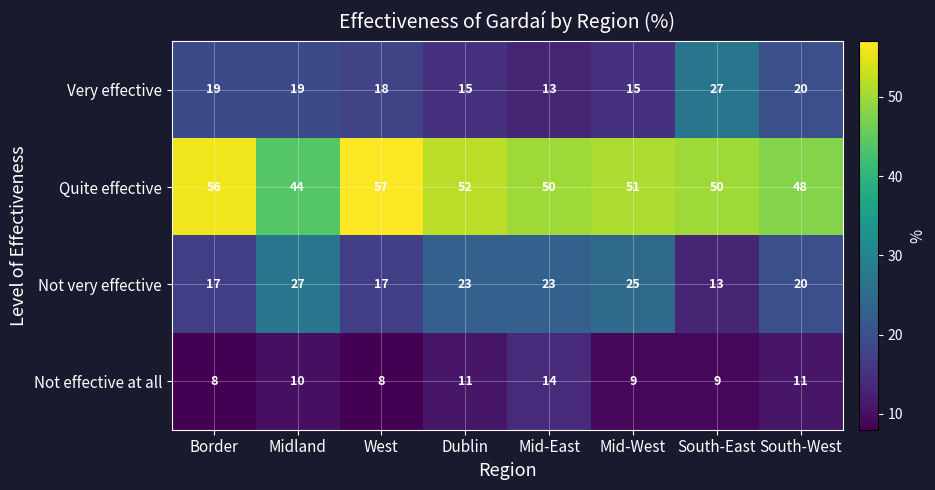

What is the difference between the highest and lowest values at Mid-West?

42